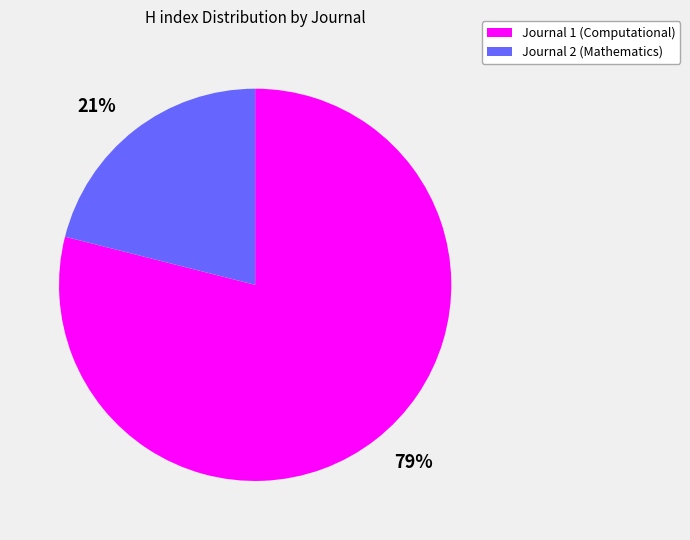

Does any single category account for the majority?

Yes